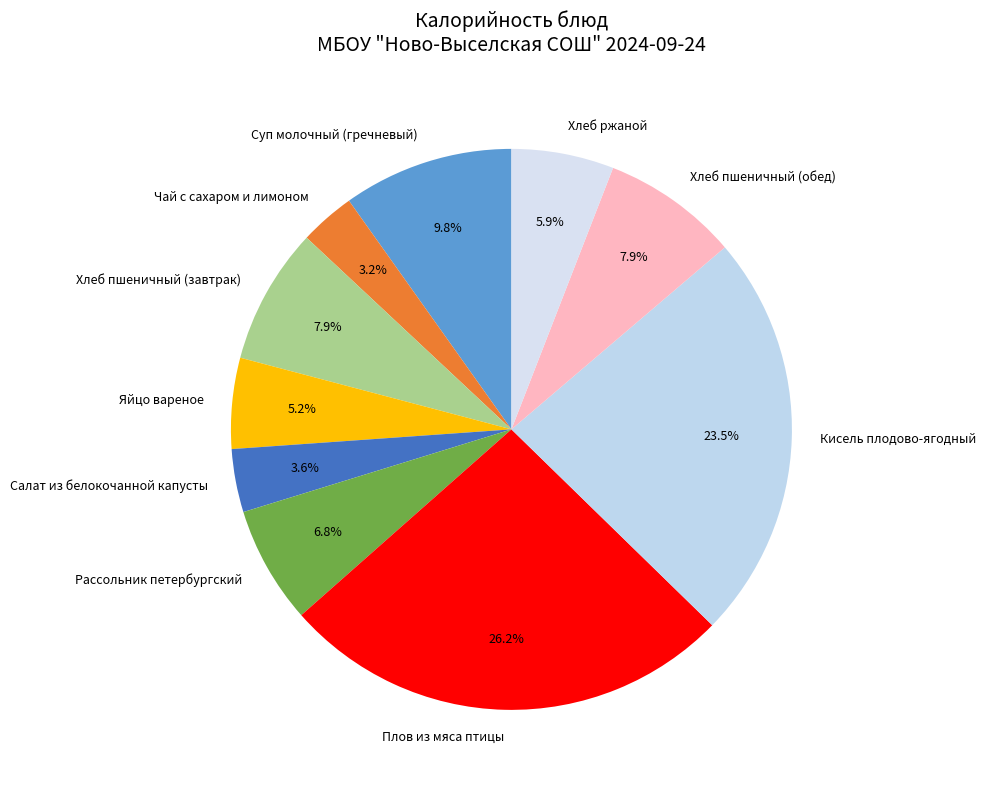

To the nearest percent, what percentage of the pie is Яйцо вареное?

5%